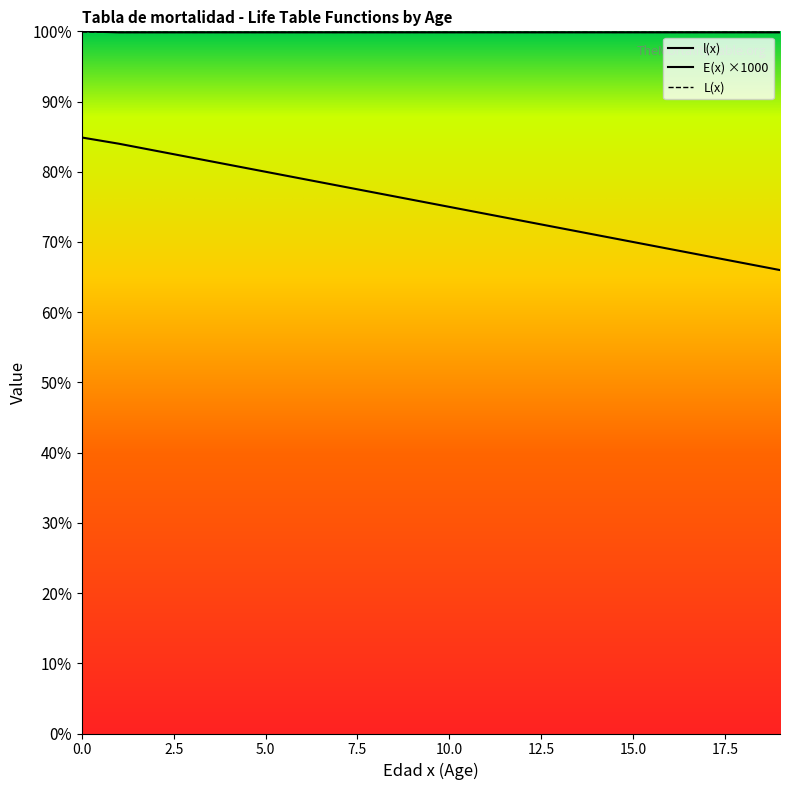

Is this an area chart (filled region under the line)?

Yes